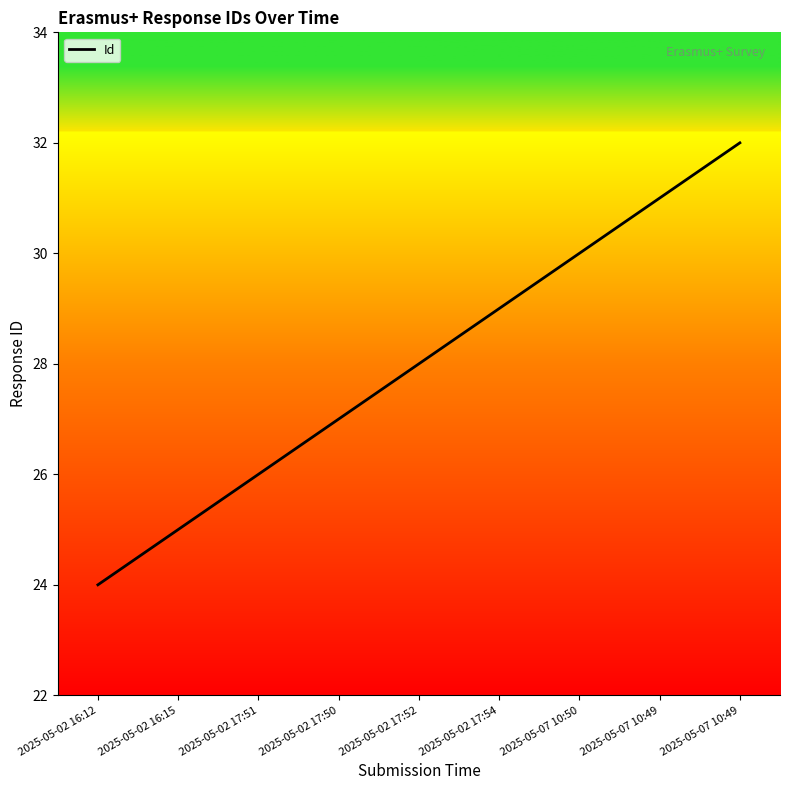

Reading left to right, extract all data points from this chart.

24	25	26	27	28	29	30	31	32